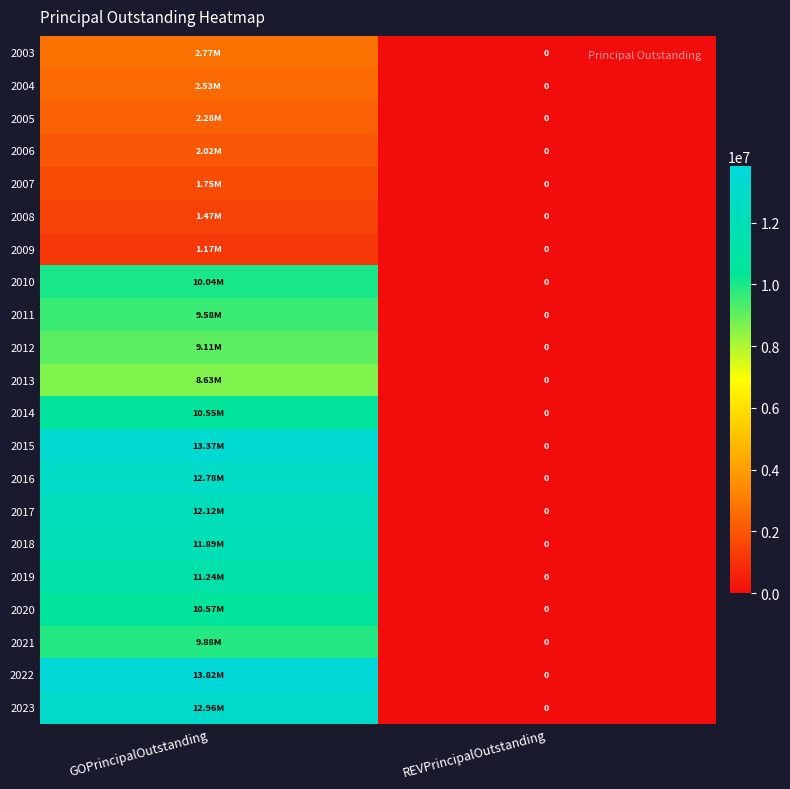

Is the value of 2004 at GOPrincipalOutstanding greater than the value of 2020 at REVPrincipalOutstanding?

Yes